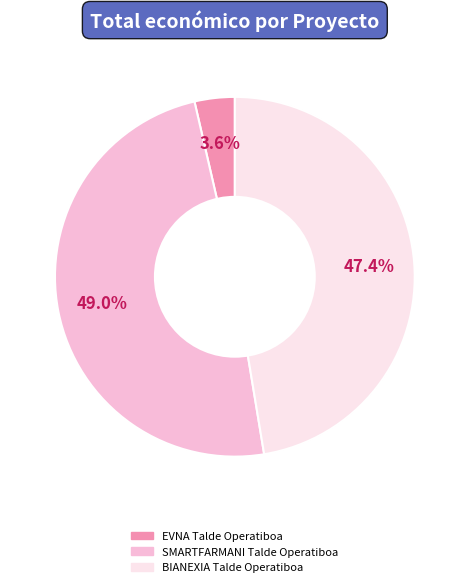

Is there a majority slice in this chart?

No